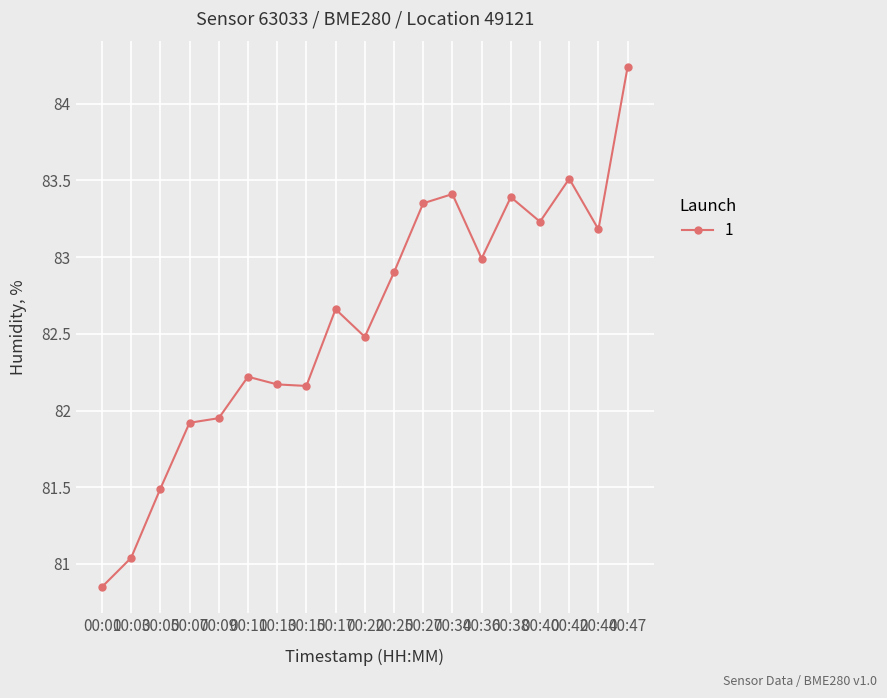

True or false: there are more than 1 points higher than both neighbors.

True